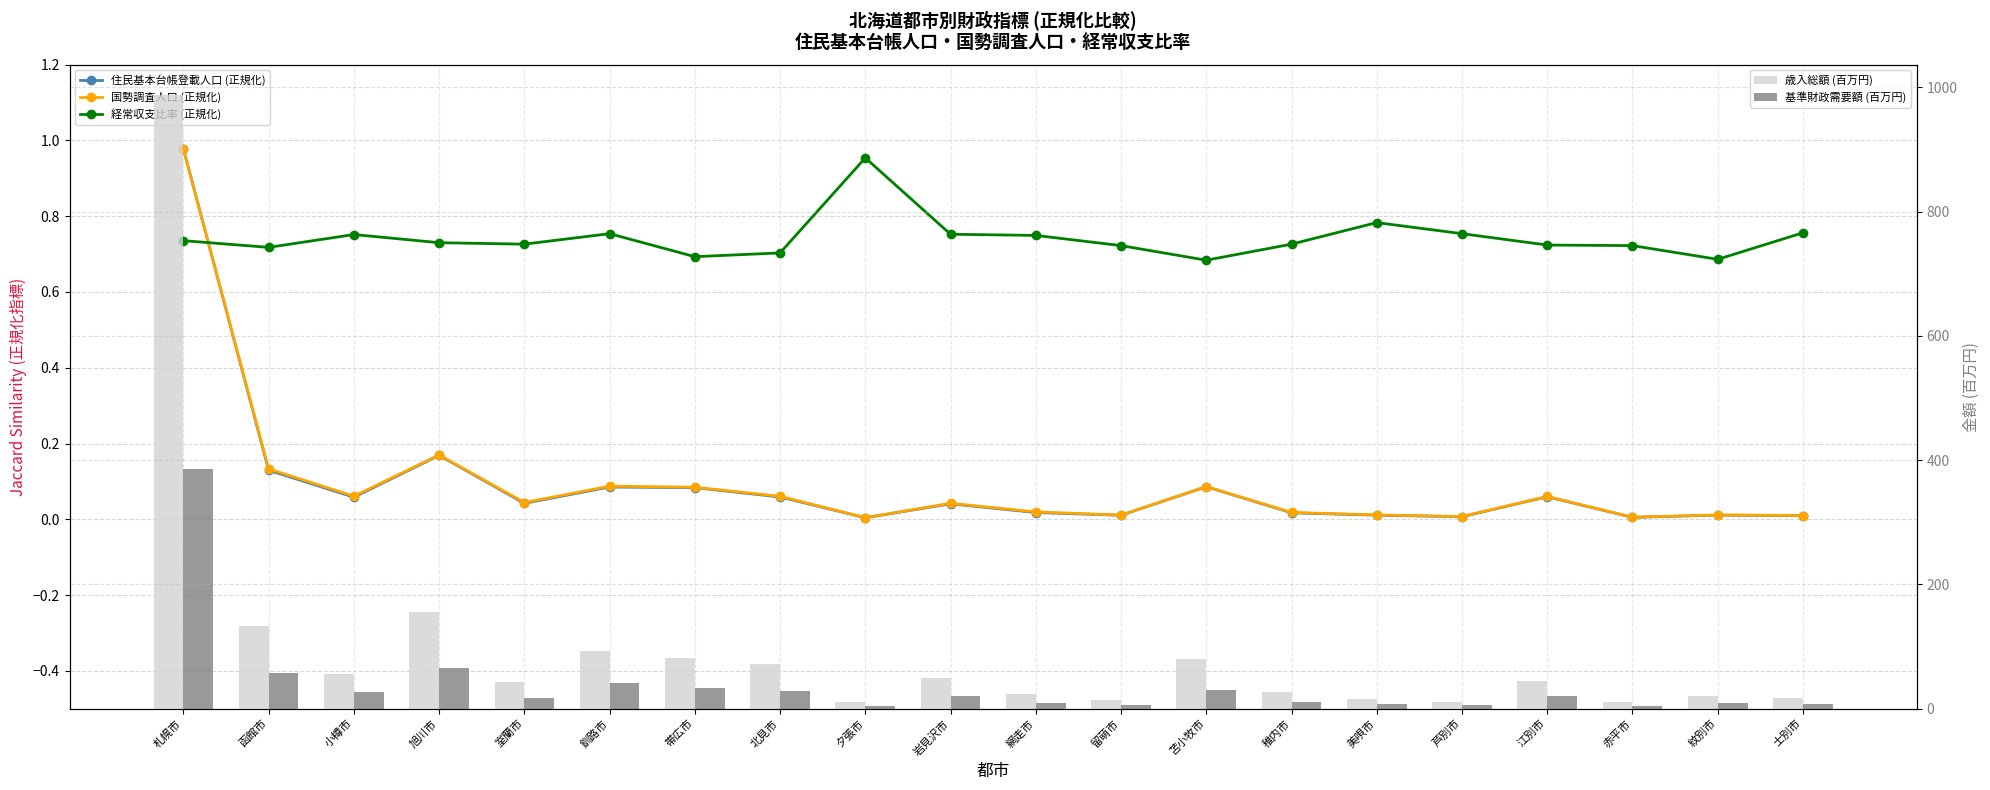

What is the label of the 12th bar from the left?

留萌市